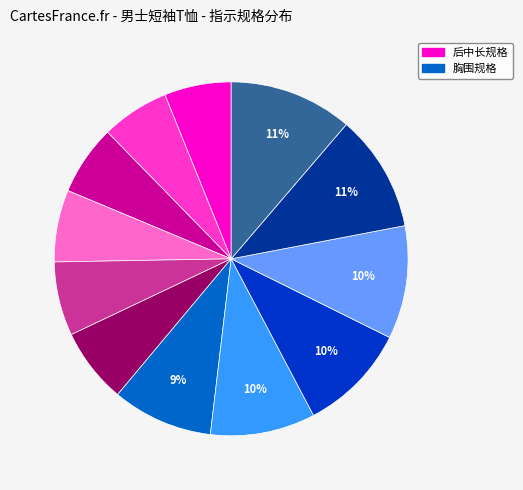

To the nearest percent, what is the difference between the largest and smallest slice percentages?

5%